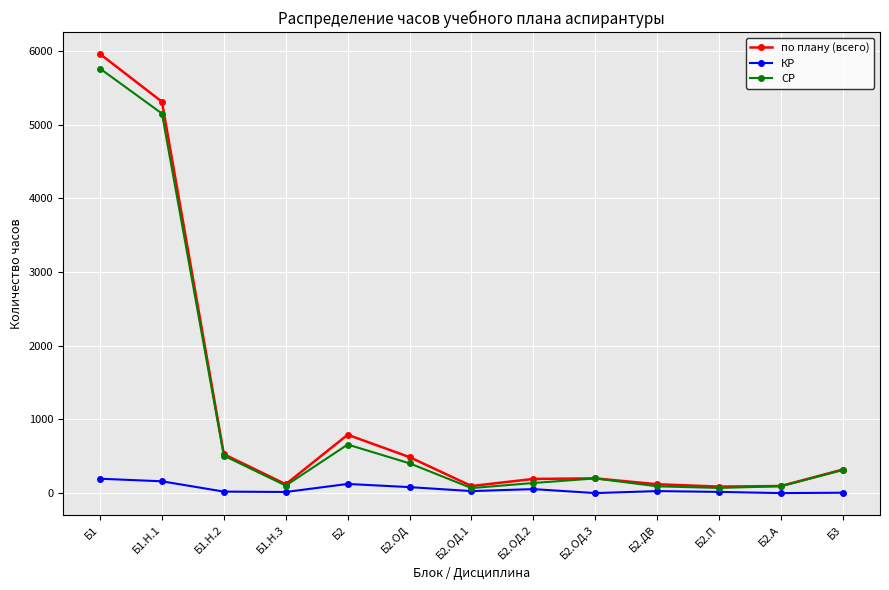

What is the label of the 3rd point from the right?

Б2.П